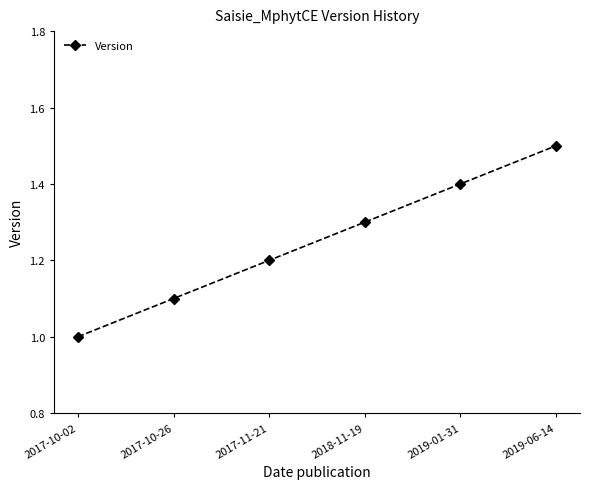

The value at 2018-11-19 is 1.3. True or false?

True